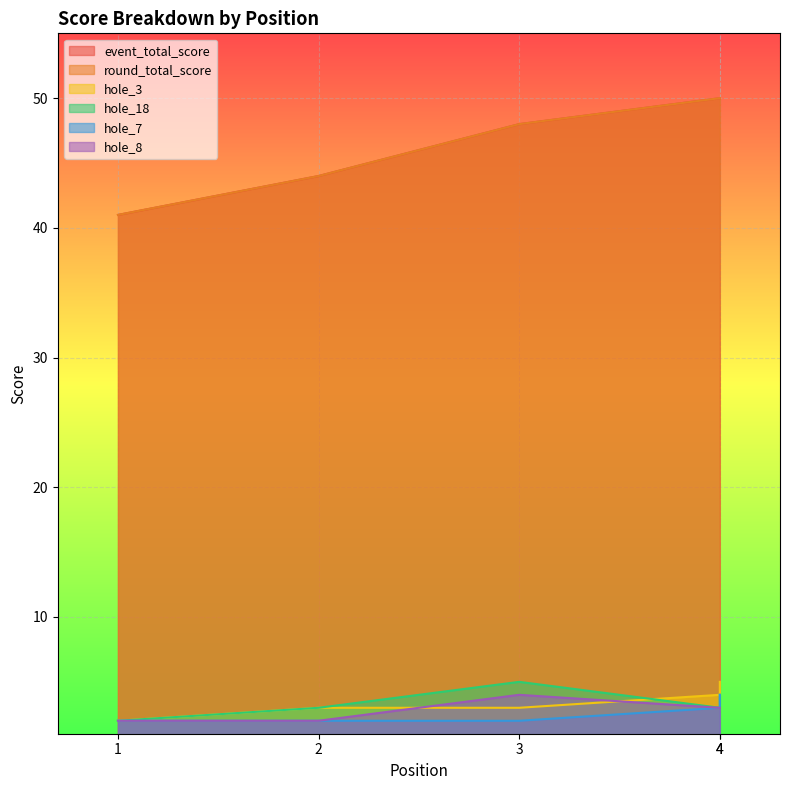

Which series has the widest spread of values?

event_total_score